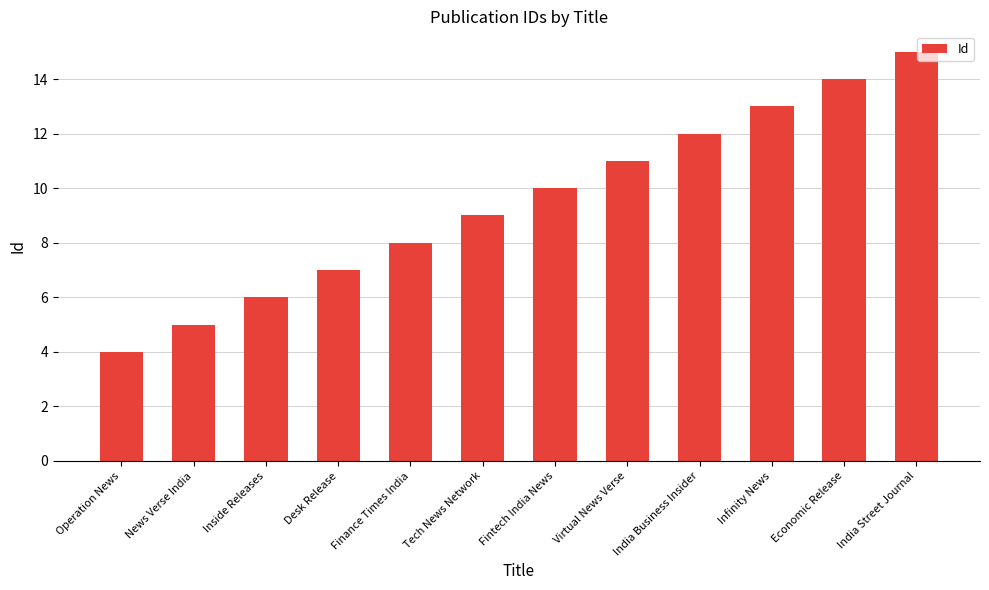

What is the label of the 11th bar from the right?

News Verse India